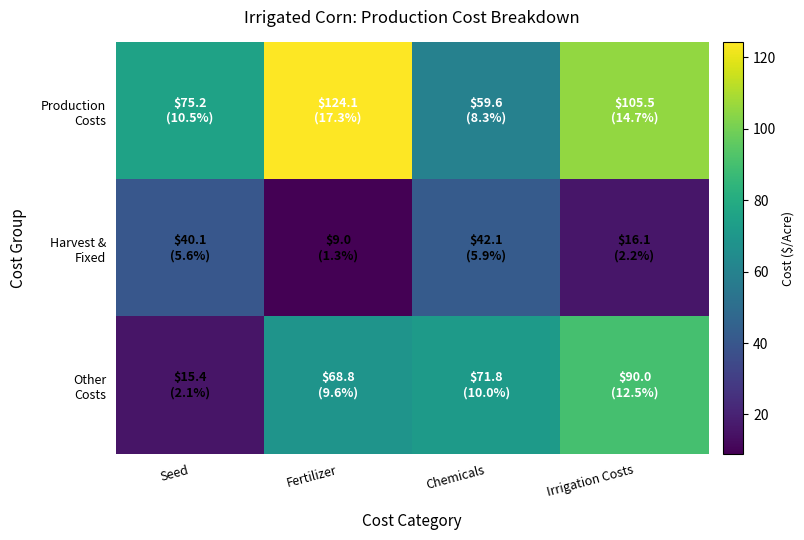

At which category is the sum across all series the highest?

Irrigation Costs